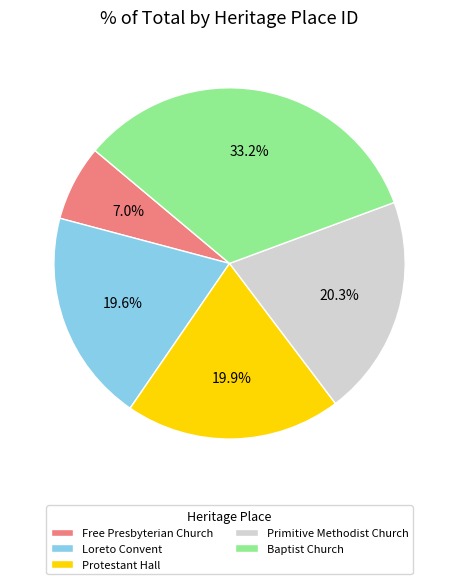

To the nearest percent, what is the difference between the largest and smallest slice percentages?

26%